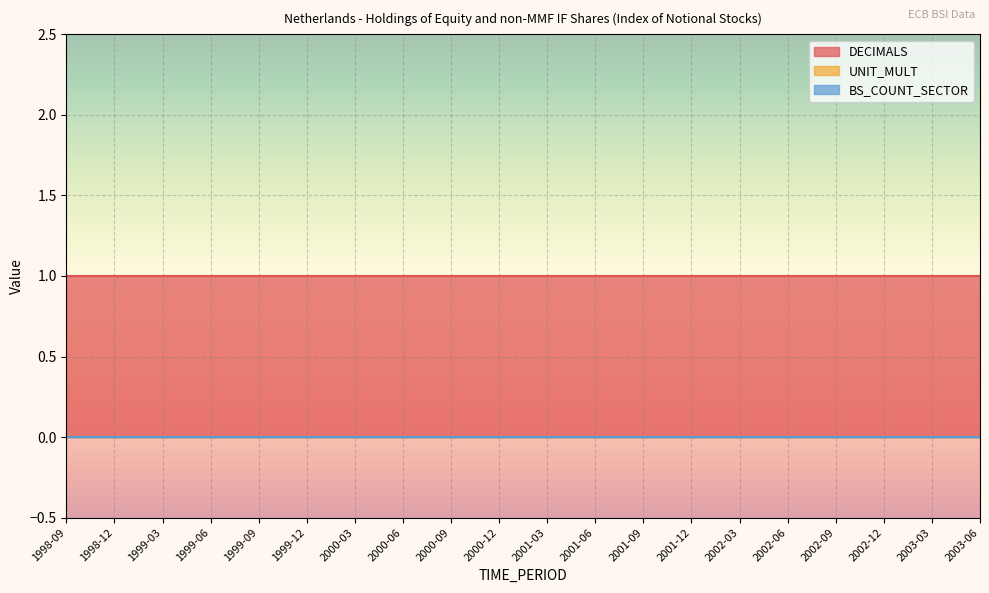

Count the number of categories in the chart.

20